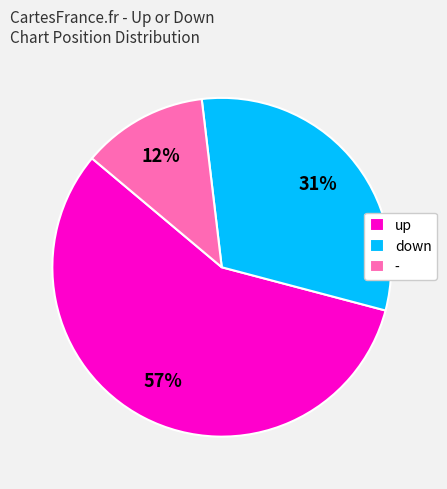

Rank the categories by value from lowest to highest.

-, down, up